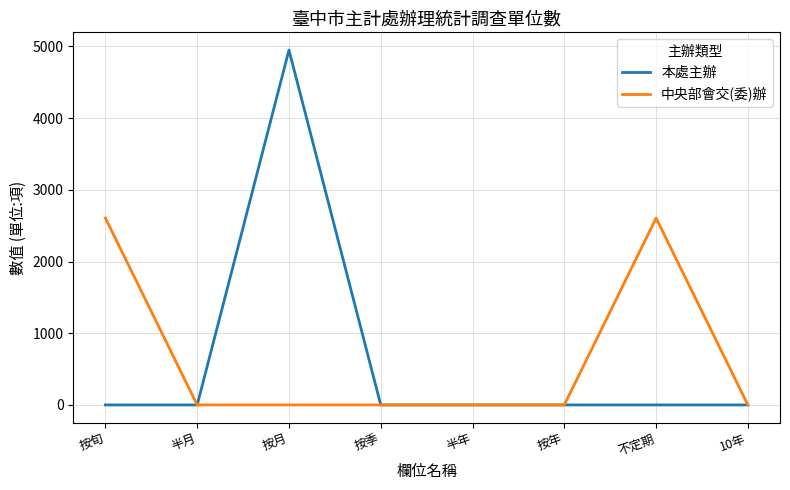

Where is the first local maximum for 本處主辦?

按月